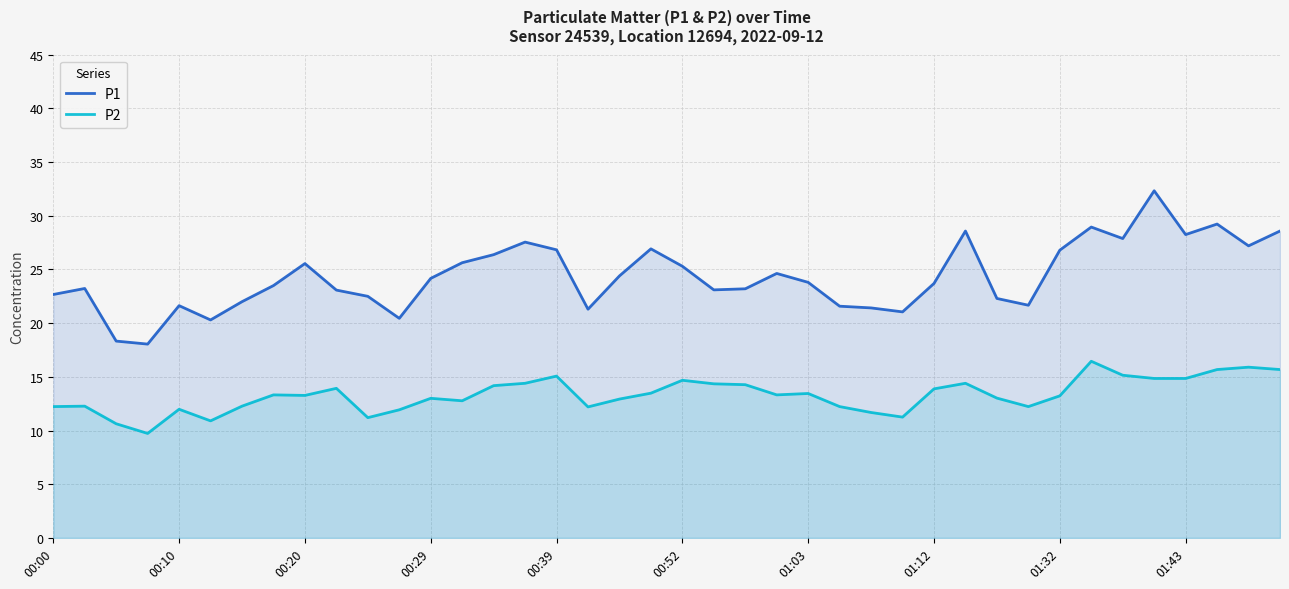

What is the average value of the P2 series?

13.3